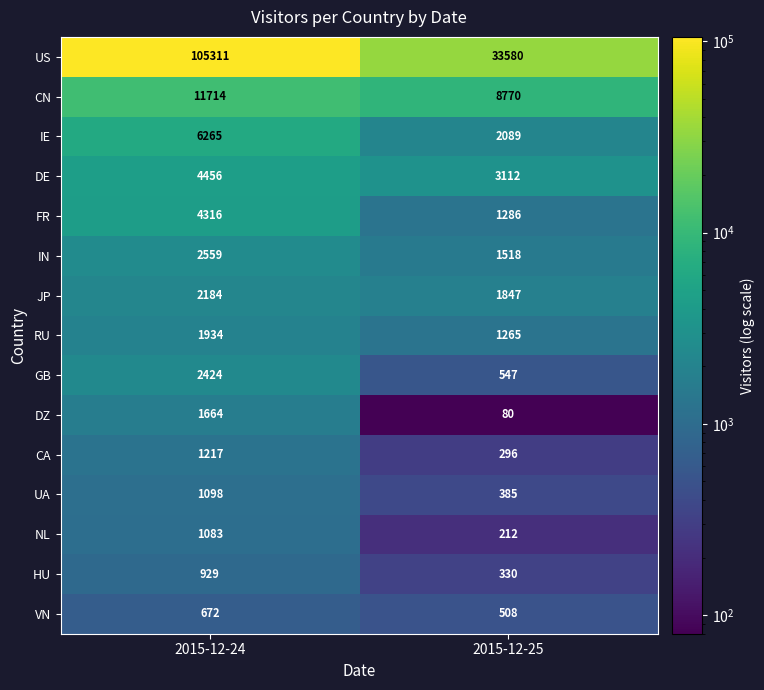

Rank the series by their maximum value, from lowest to highest.

VN, HU, NL, UA, CA, DZ, RU, JP, GB, IN, FR, DE, IE, CN, US